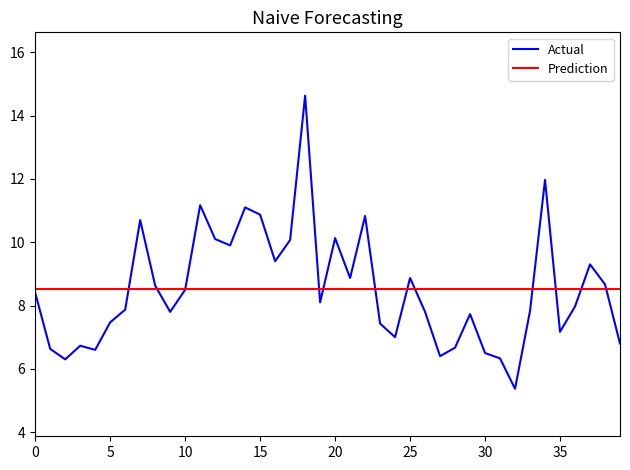

What position from the right is 30?

10